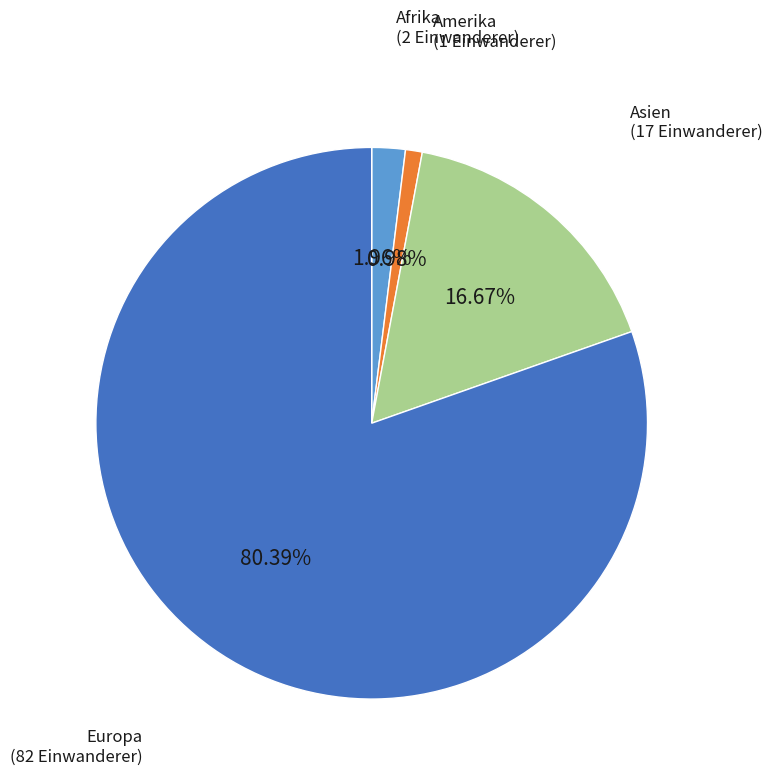

To the nearest percent, what is the difference between the largest and smallest slice percentages?

79%